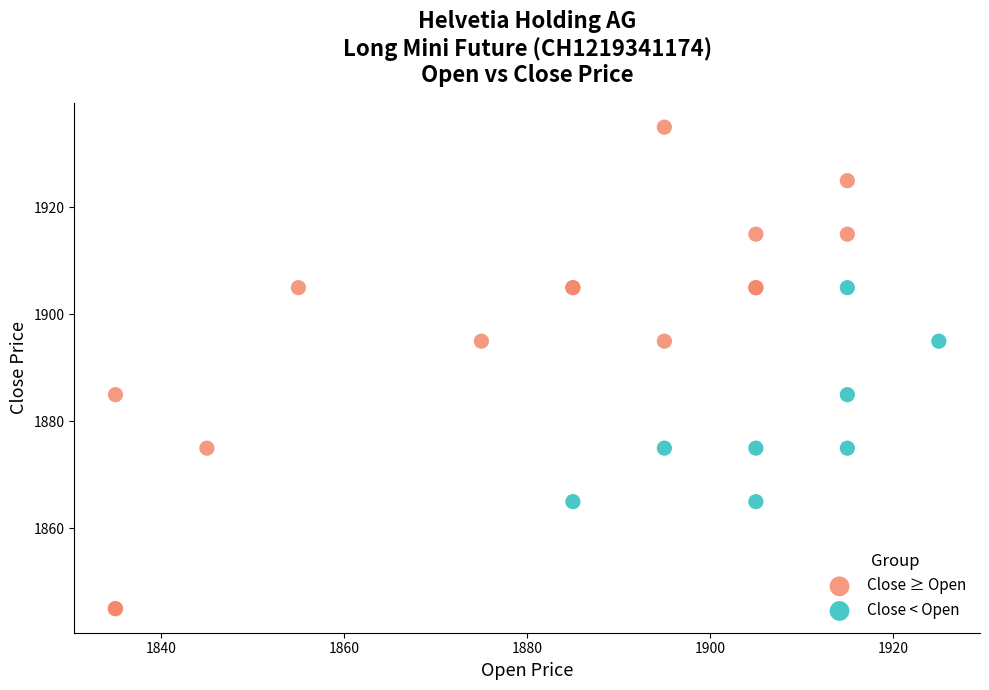

What are all the series names shown in the legend?

Close ≥ Open, Close < Open